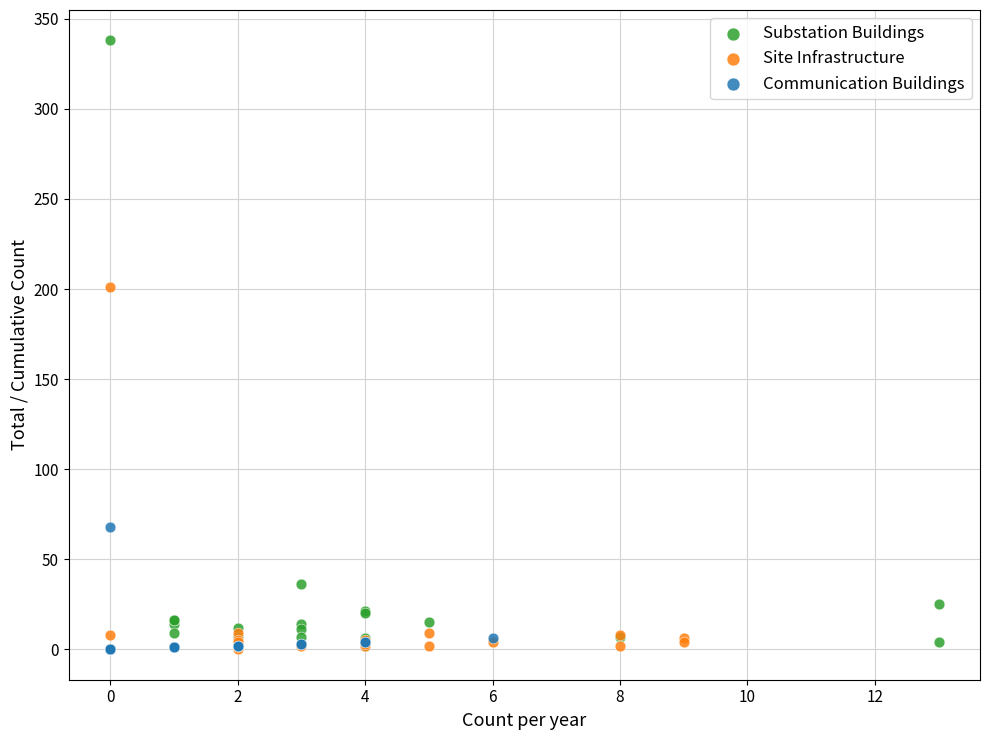

What are all the series names shown in the legend?

Substation Buildings, Site Infrastructure, Communication Buildings